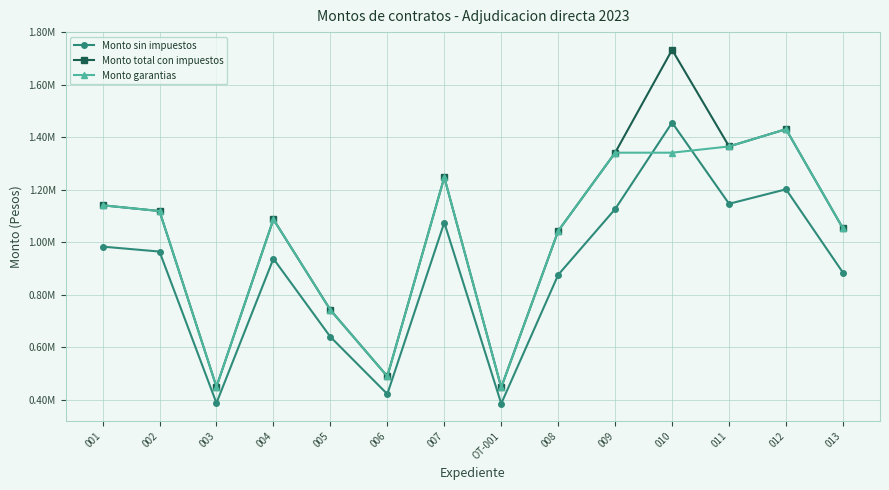

What is the sum of all Monto sin impuestos values?

12489485.7